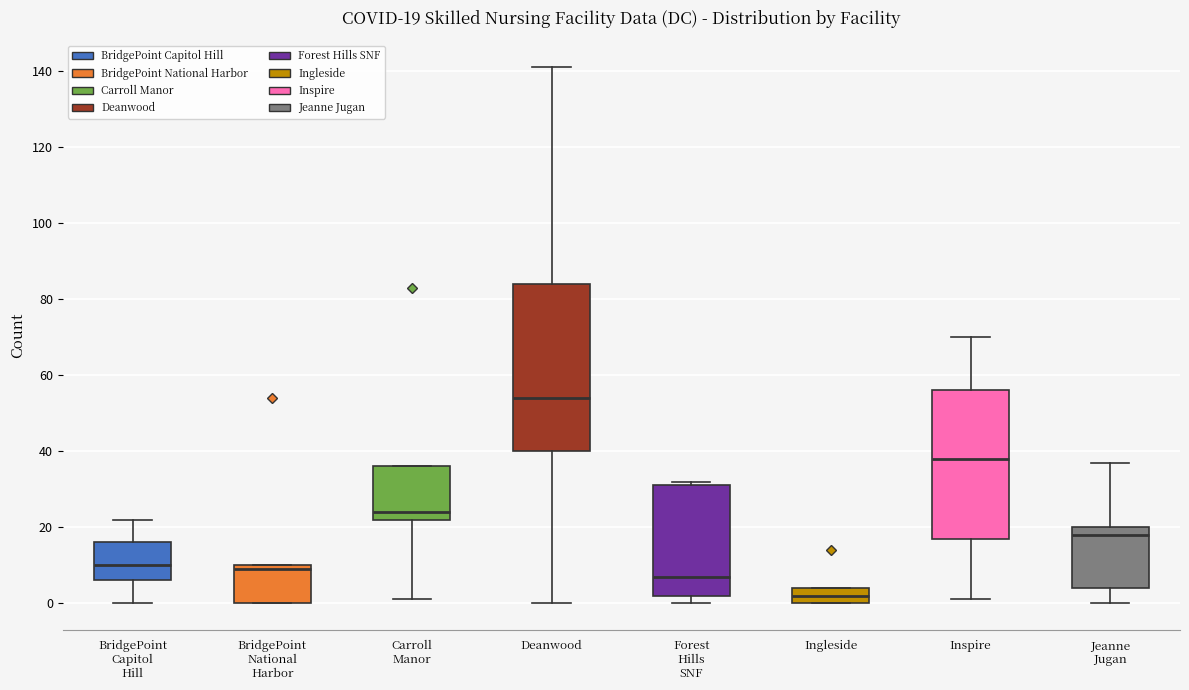

Comparing the boxes themselves (not the whiskers), which one is the tallest?

Deanwood